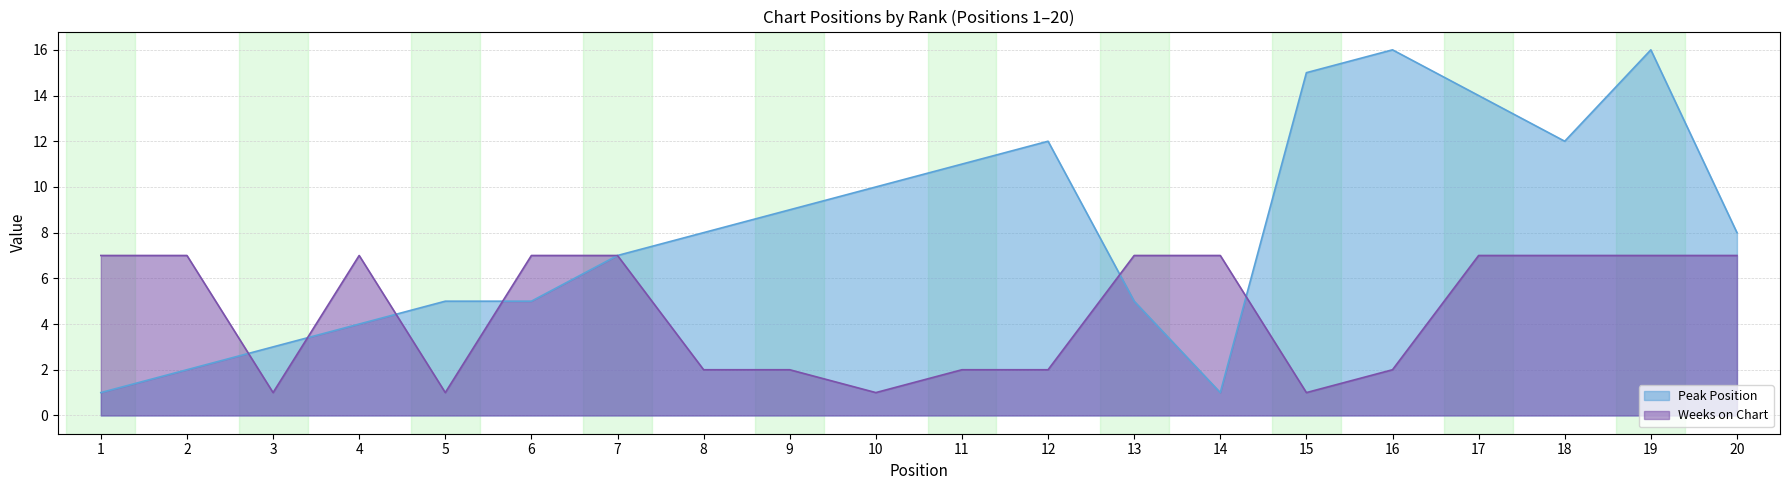

At which category is the sum across all series the highest?

19